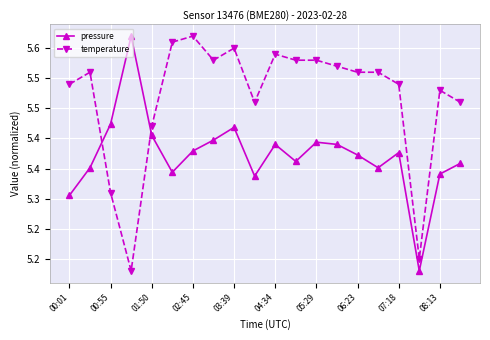

Rank the series by their average value, from highest to lowest.

temperature, pressure